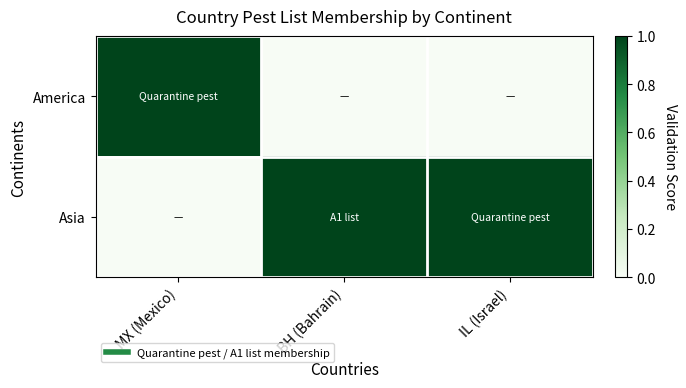

Reading left to right, transcribe all the data shown in this chart.

America: MX (Mexico)=1	BH (Bahrain)=0	IL (Israel)=0
Asia: MX (Mexico)=0	BH (Bahrain)=1	IL (Israel)=1